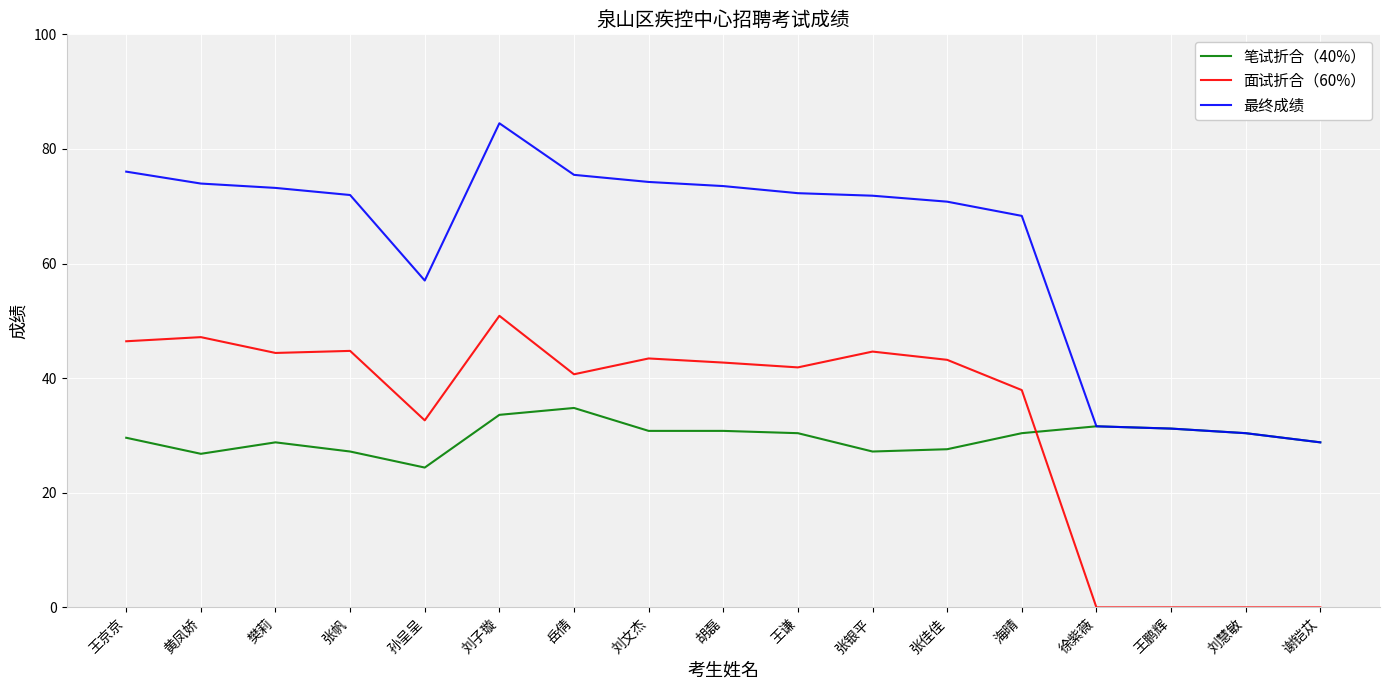

What is the highest value of the 最终成绩 series?

84.5